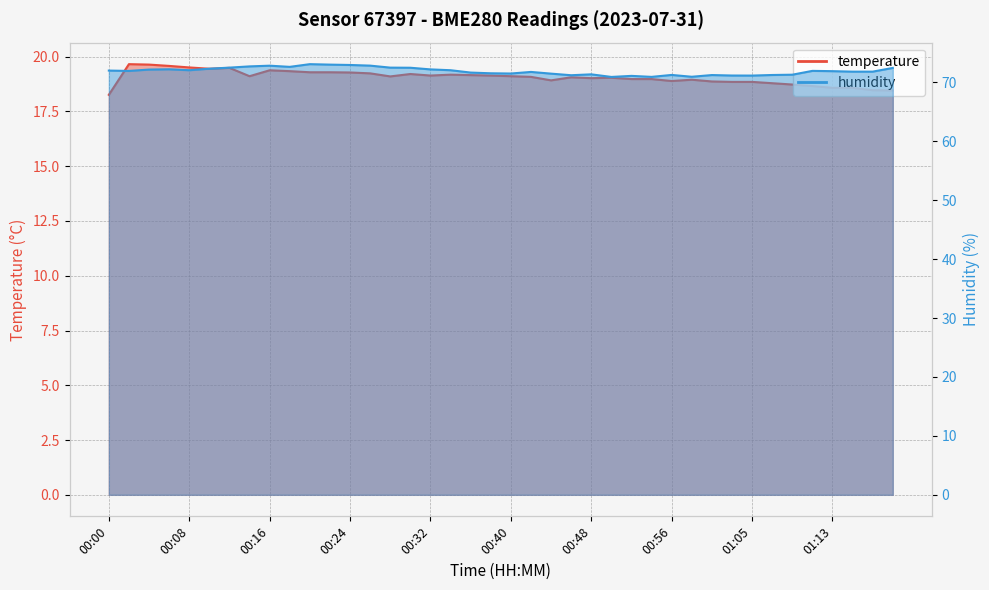

Where is the first local minimum for temperature?

00:10